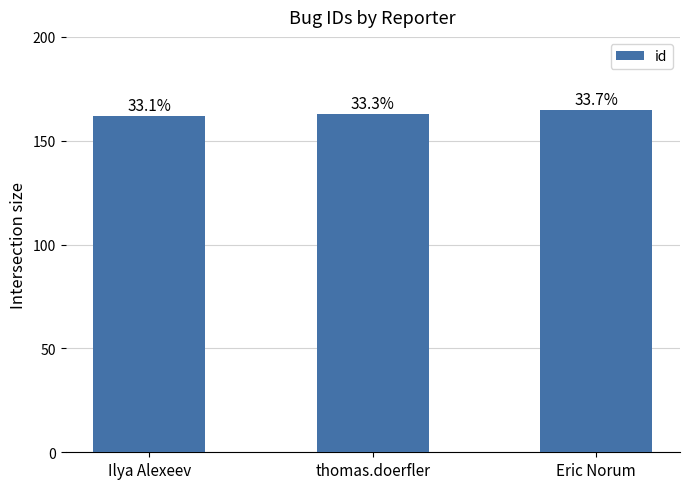

How many bars are there in total?

3